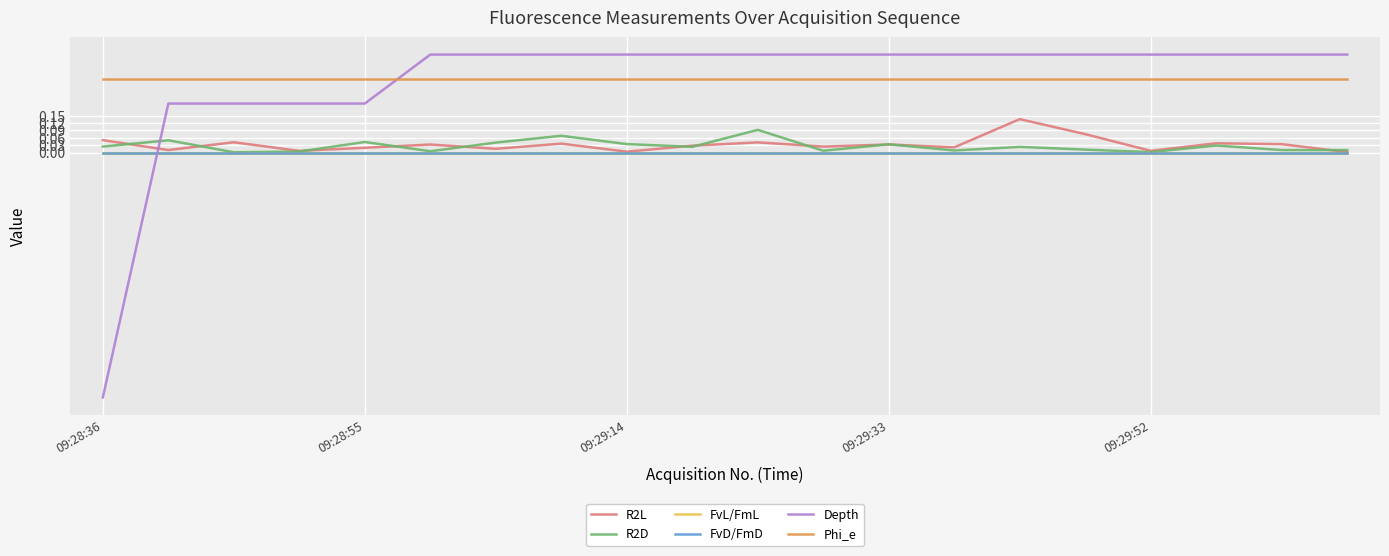

Is this an area chart (filled region under the line)?

No